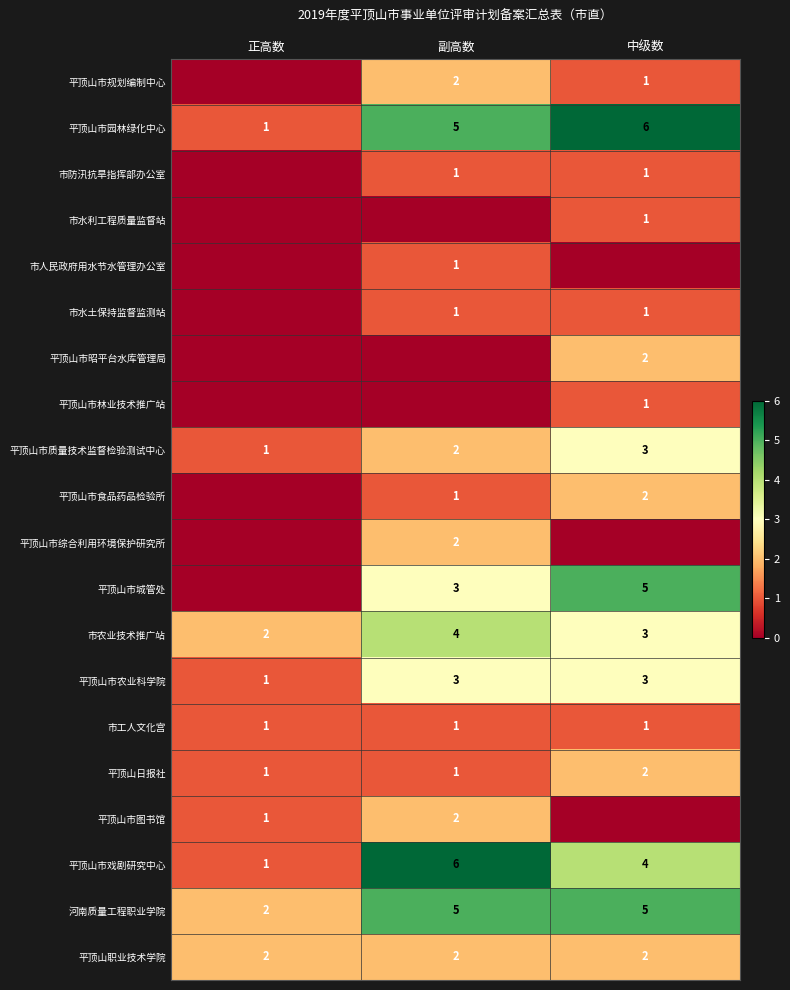

Which label corresponds to the largest value in the chart?

中级数